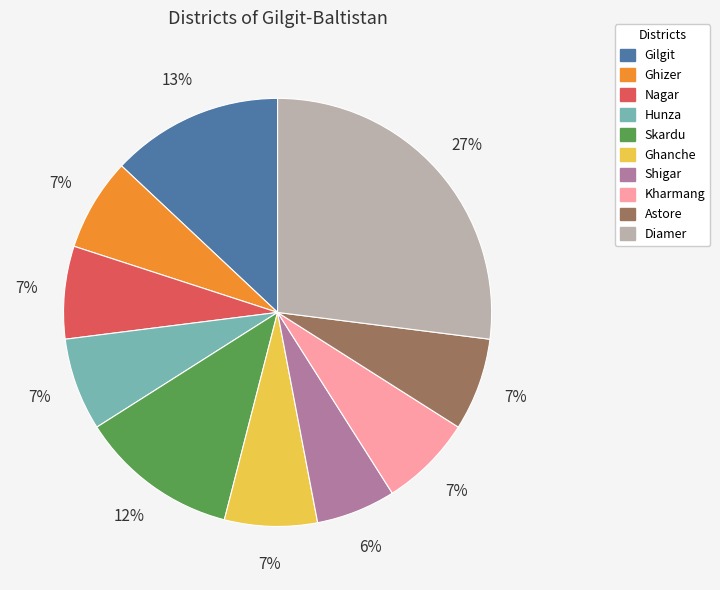

To the nearest percent, what percentage of the pie is Ghanche?

7%